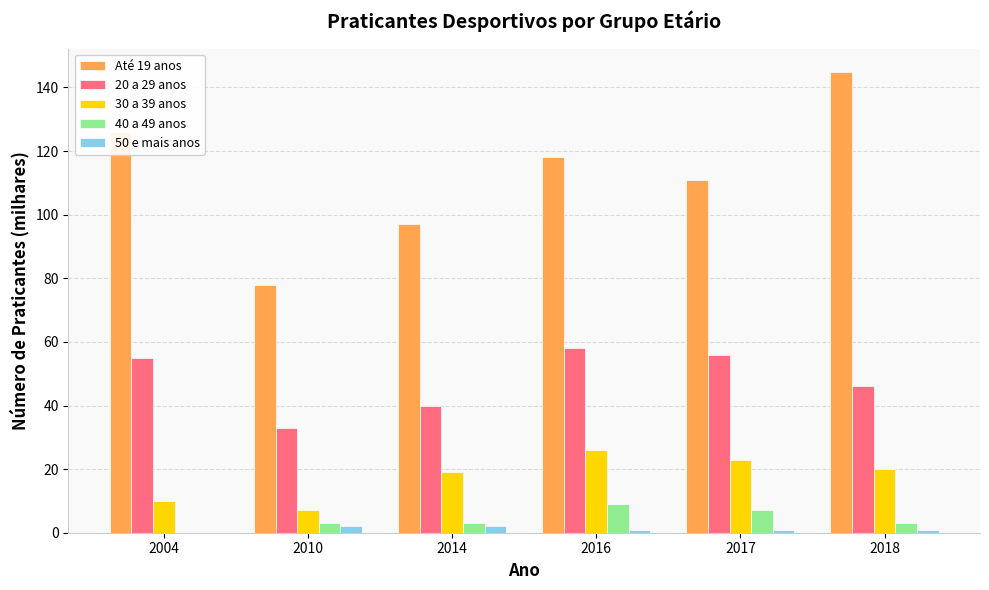

What is the total value across all series at 2010?

123